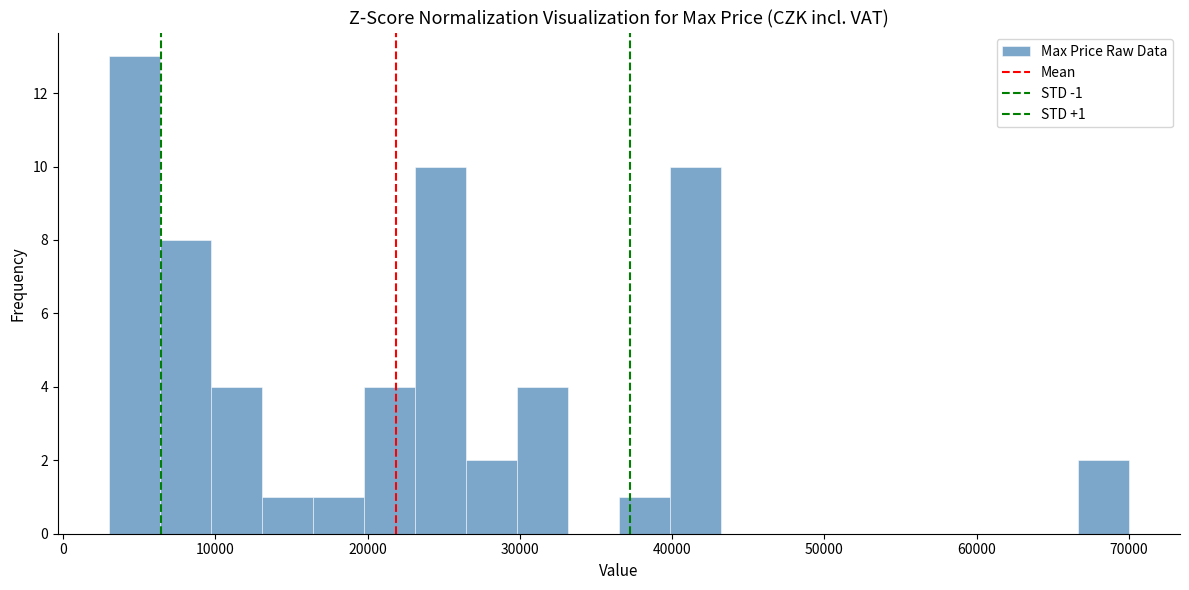

Read against the x-axis, roughly where is the centre of the tallest bar?

5000